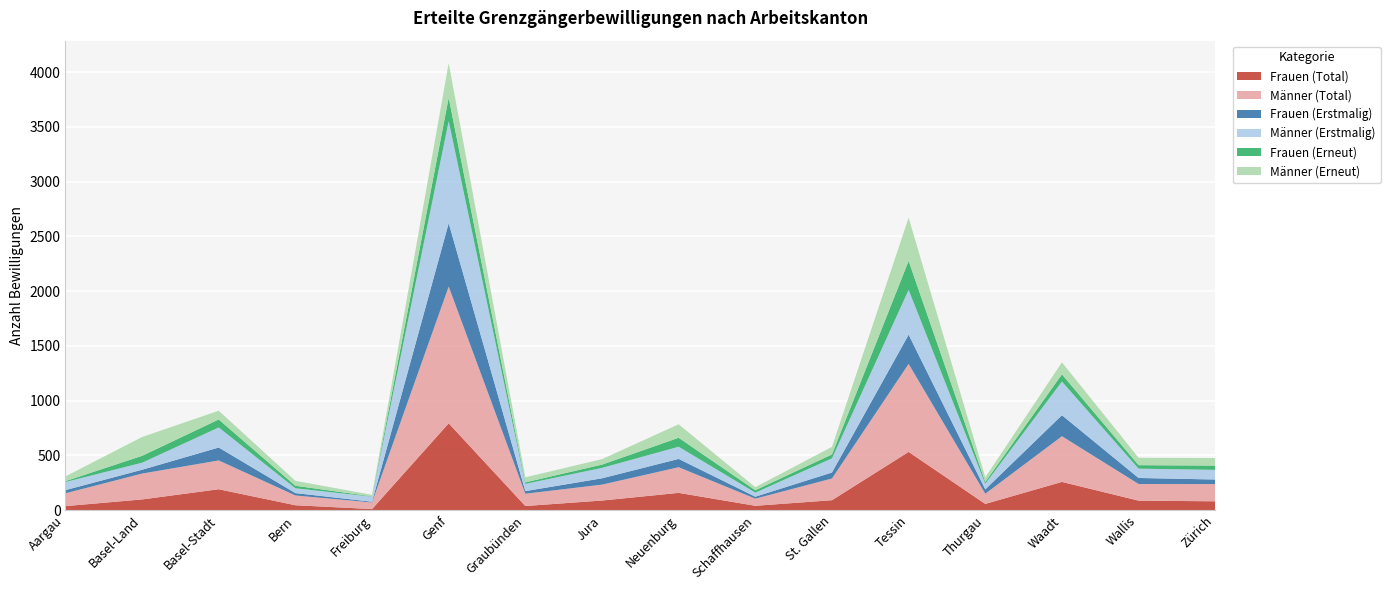

Reading right to left, transcribe all the data shown in this chart.

Frauen (Total): Zürich=81	Wallis=87	Waadt=258	Thurgau=57	Tessin=532	St. Gallen=91	Schaffhausen=40	Neuenburg=158	Jura=88	Graubünden=38	Genf=793	Freiburg=10	Bern=45	Basel-Stadt=191	Basel-Land=98	Aargau=37
Männer (Total): Zürich=157	Wallis=152	Waadt=417	Thurgau=93	Tessin=803	St. Gallen=198	Schaffhausen=65	Neuenburg=234	Jura=145	Graubünden=112	Genf=1248	Freiburg=60	Bern=89	Basel-Stadt=263	Basel-Land=236	Aargau=117
Frauen (Erstmalig): Zürich=42	Wallis=55	Waadt=192	Thurgau=40	Tessin=267	St. Gallen=55	Schaffhausen=18	Neuenburg=76	Jura=58	Graubünden=24	Genf=579	Freiburg=7	Bern=22	Basel-Stadt=118	Basel-Land=35	Aargau=29
Männer (Erstmalig): Zürich=88	Wallis=85	Waadt=307	Thurgau=51	Tessin=409	St. Gallen=129	Schaffhausen=37	Neuenburg=111	Jura=95	Graubünden=66	Genf=932	Freiburg=46	Bern=44	Basel-Stadt=183	Basel-Land=64	Aargau=74
Frauen (Erneut): Zürich=39	Wallis=32	Waadt=66	Thurgau=17	Tessin=265	St. Gallen=36	Schaffhausen=22	Neuenburg=82	Jura=30	Graubünden=14	Genf=214	Freiburg=3	Bern=23	Basel-Stadt=73	Basel-Land=63	Aargau=8
Männer (Erneut): Zürich=69	Wallis=67	Waadt=110	Thurgau=42	Tessin=394	St. Gallen=69	Schaffhausen=28	Neuenburg=123	Jura=50	Graubünden=46	Genf=316	Freiburg=14	Bern=45	Basel-Stadt=80	Basel-Land=172	Aargau=43